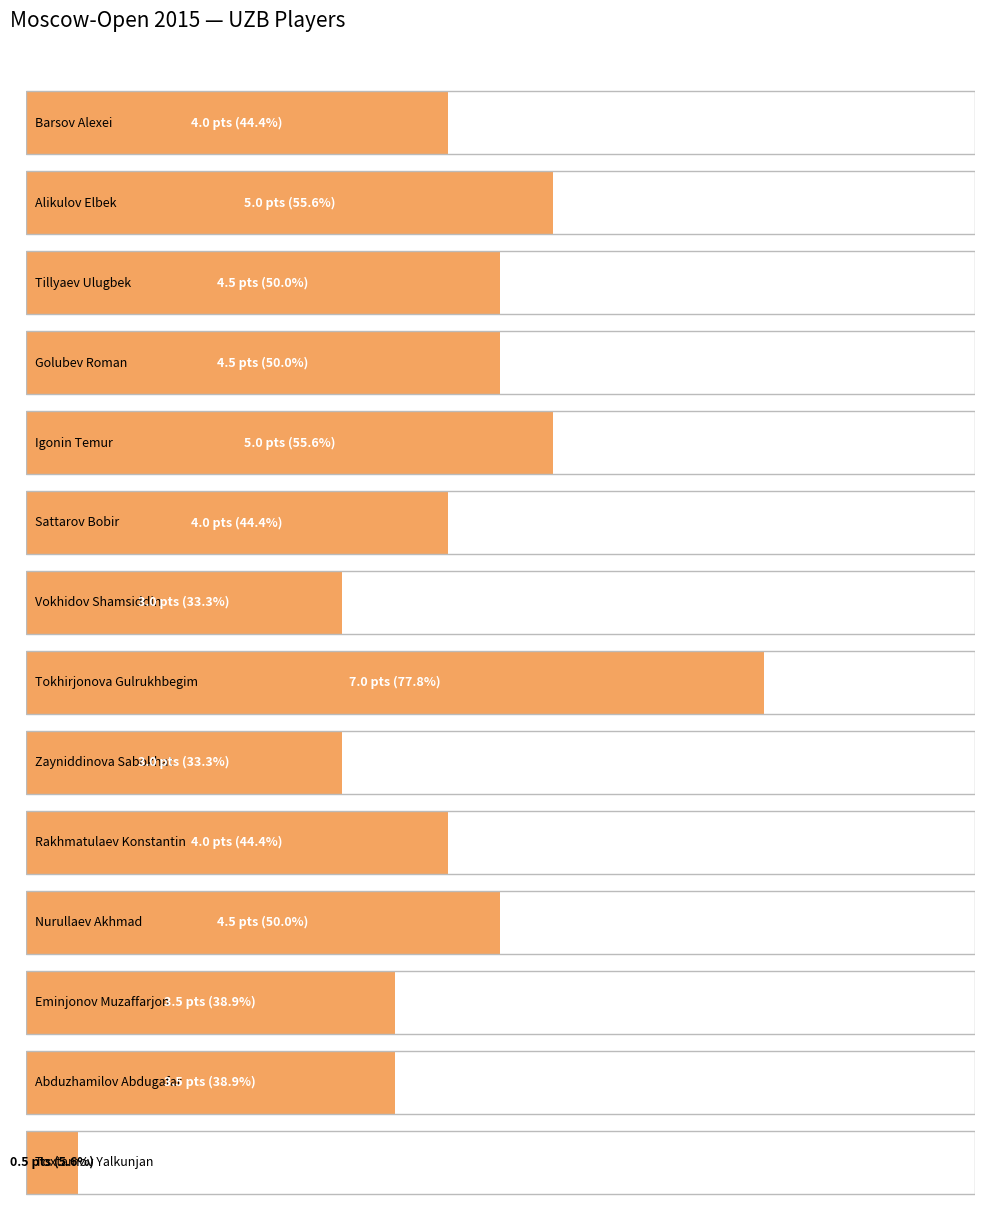

List the labels in order of value, largest first.

Tokhirjonova Gulrukhbegim, Alikulov Elbek, Igonin Temur, Tillyaev Ulugbek, Golubev Roman, Nurullaev Akhmad, Barsov Alexei, Sattarov Bobir, Rakhmatulaev Konstantin, Eminjonov Muzaffarjon, Abduzhamilov Abdugafar, Vokhidov Shamsiddin, Zayniddinova Sabokhat, Toxtamov Yalkunjan